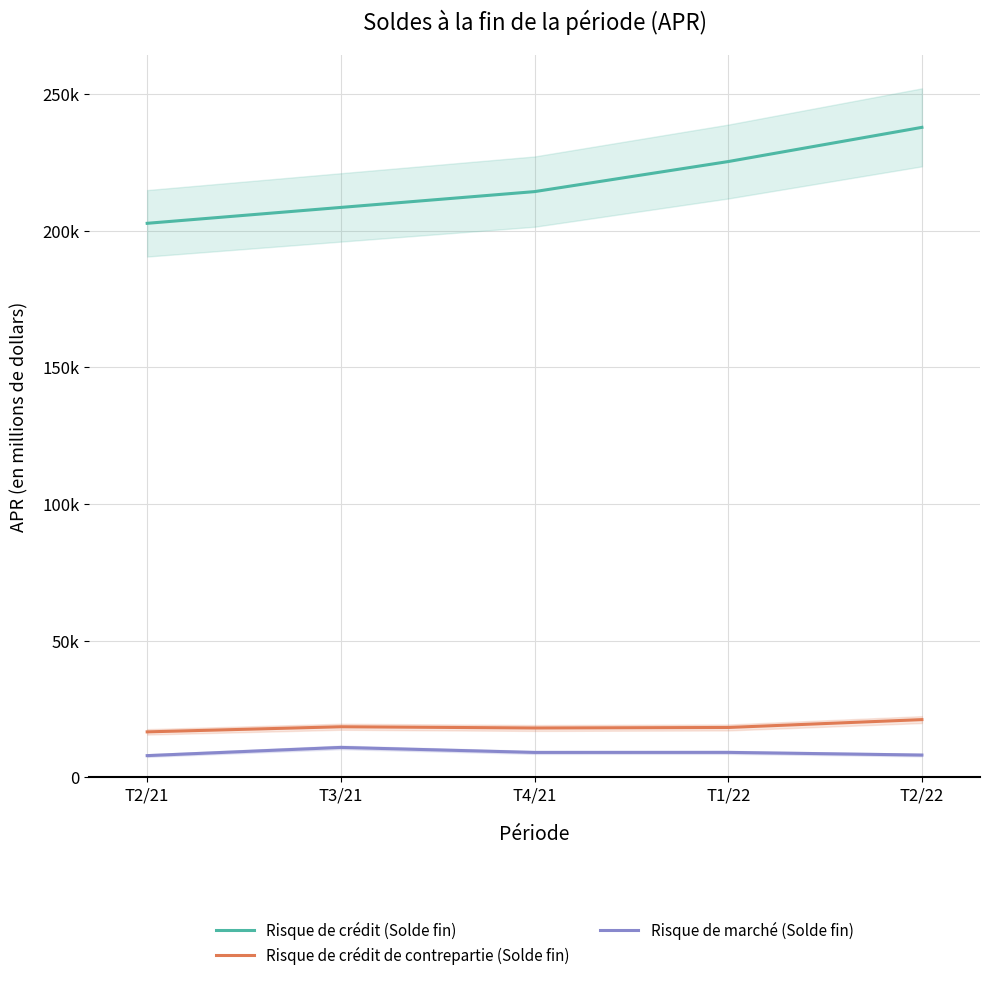

Where does the Risque de crédit (Solde fin) series first go above 214262?

T1/22